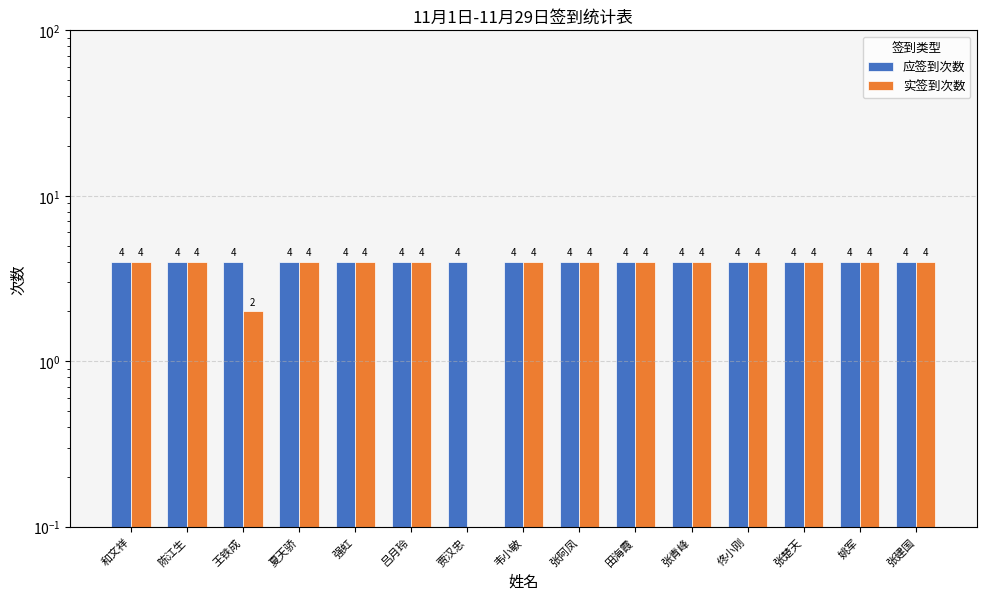

Is it true that 应签到次数 equals 5 at 姚军?

False